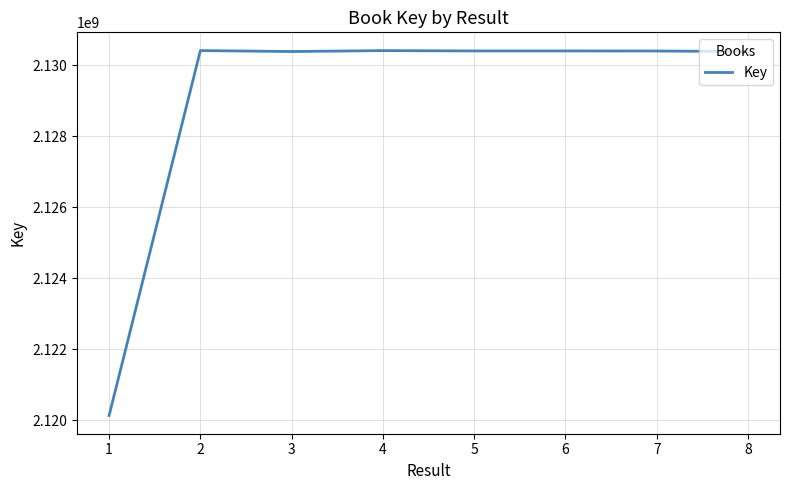

How many lines are shown in the chart?

1